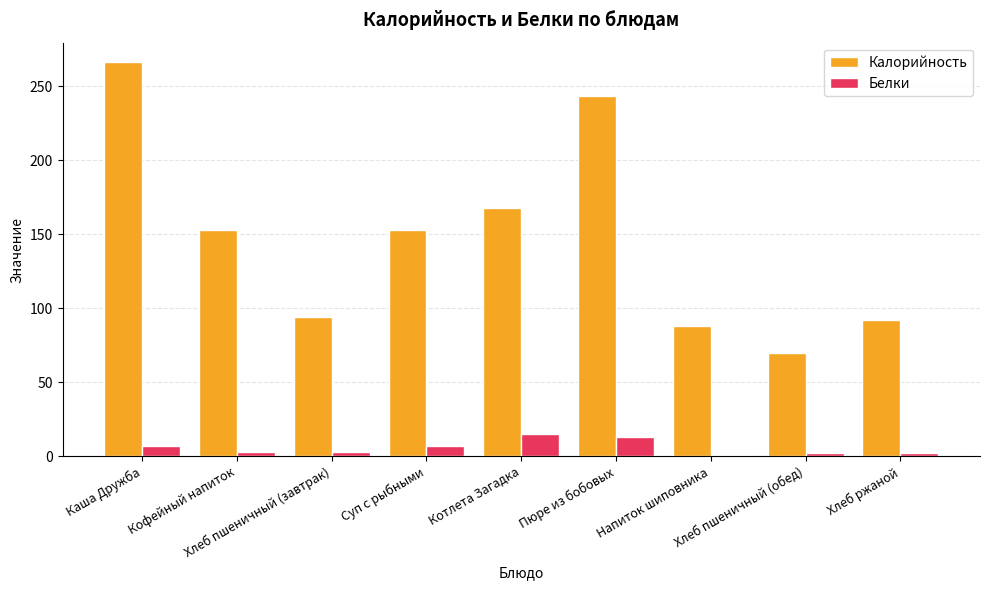

Which series has the largest range (max minus min)?

Калорийность